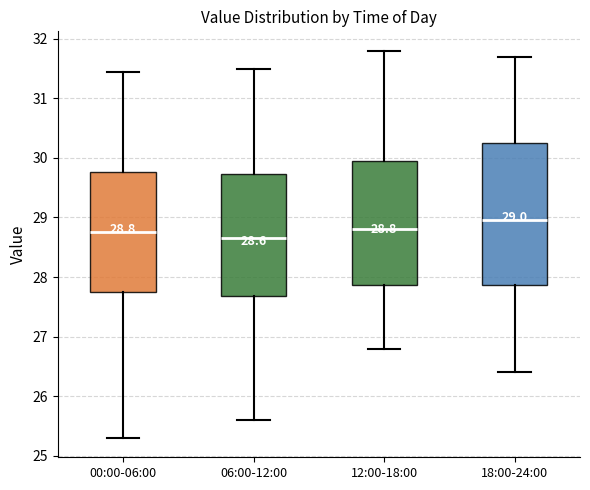

Which box's median line is the highest?

18:00-24:00